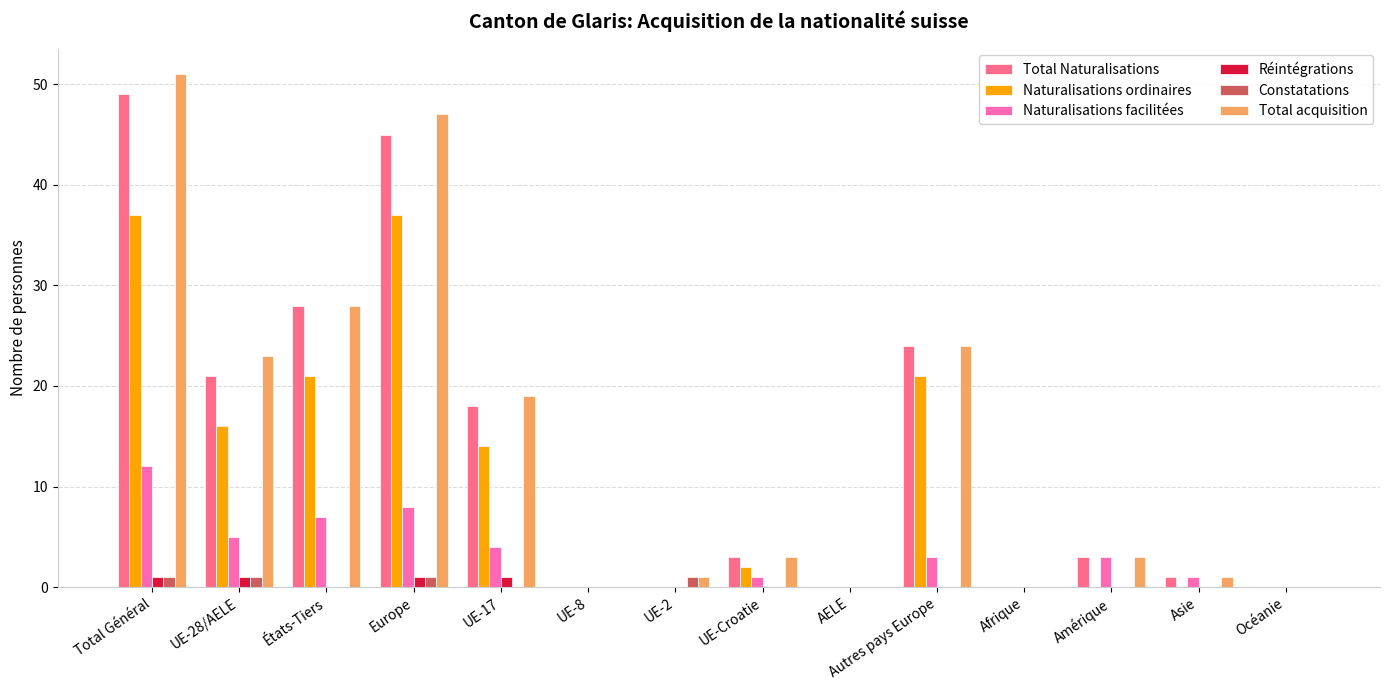

Which series has the largest total across all categories?

Total acquisition